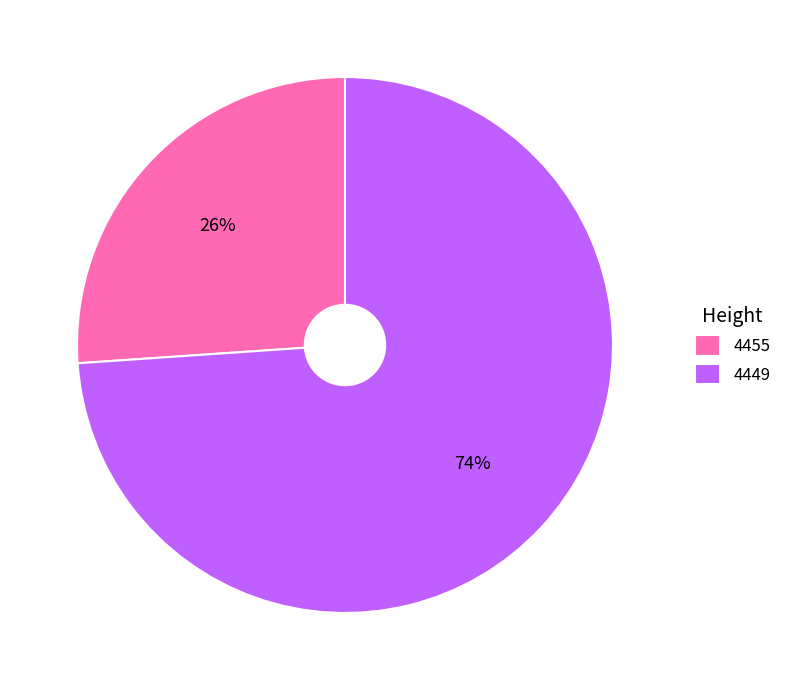

What is the smallest slice in the pie chart?

4455